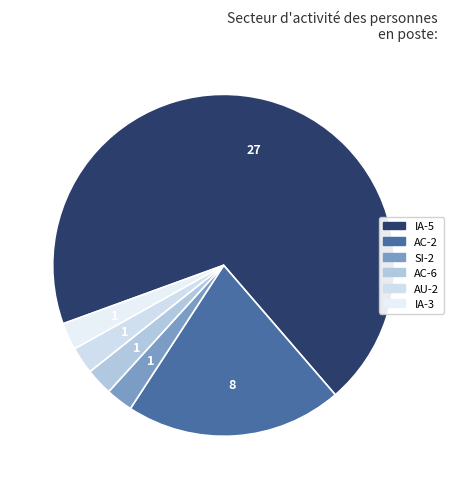

Which slice represents more than half of the pie?

IA-5